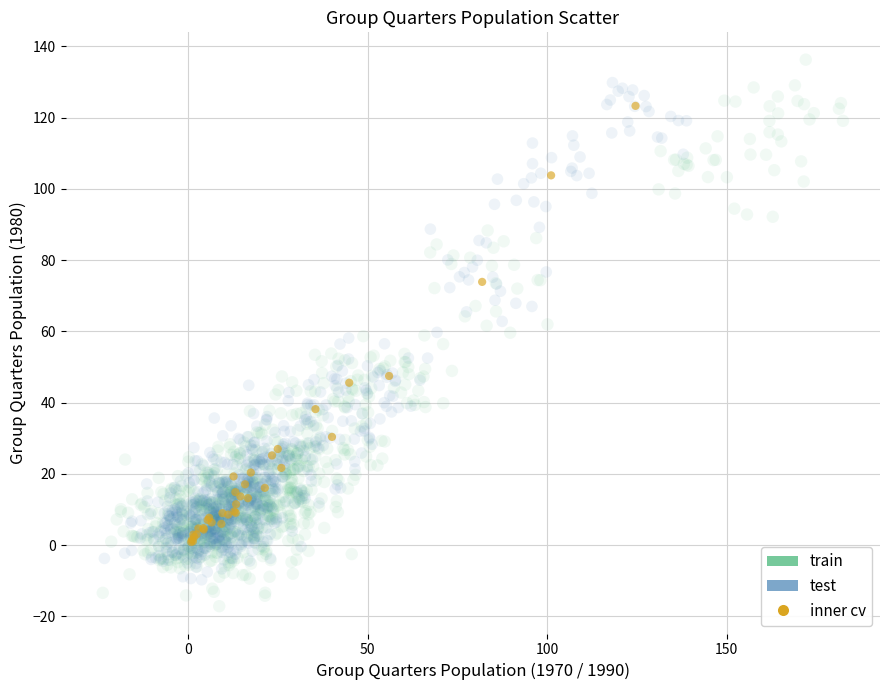

Which series has the widest spread of Y values?

train